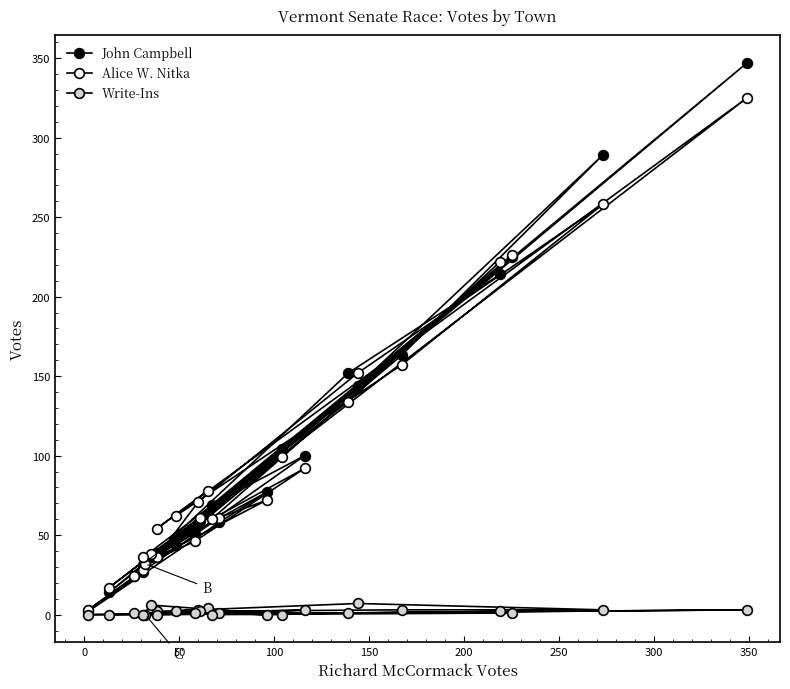

The value of Write-Ins at 100 is -2. True or false?

False